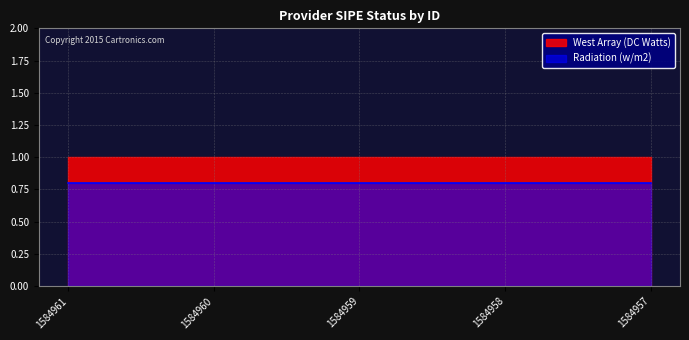

List the series in order of their peak value, highest first.

West Array (DC Watts), Radiation (w/m2)